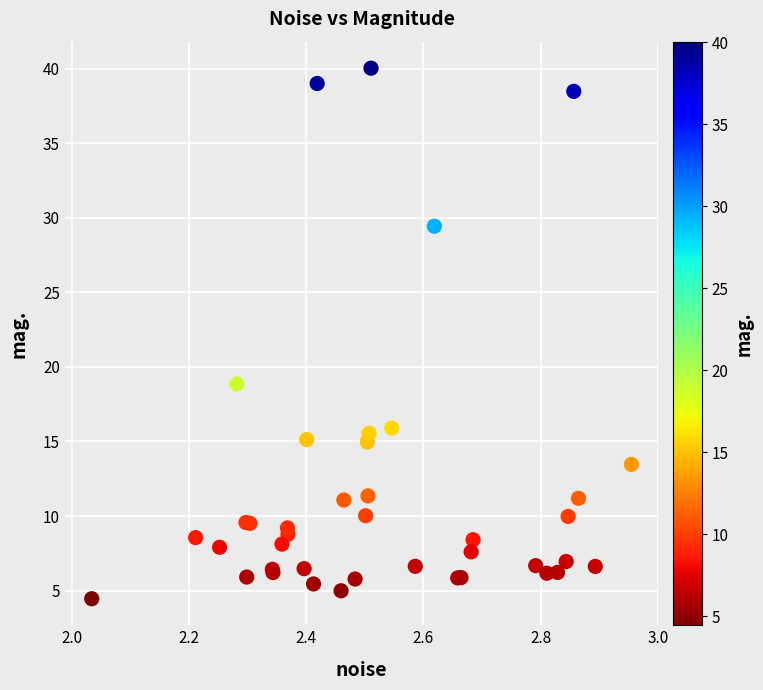

What Y value in the scatter plot is closest to 22?

18.9